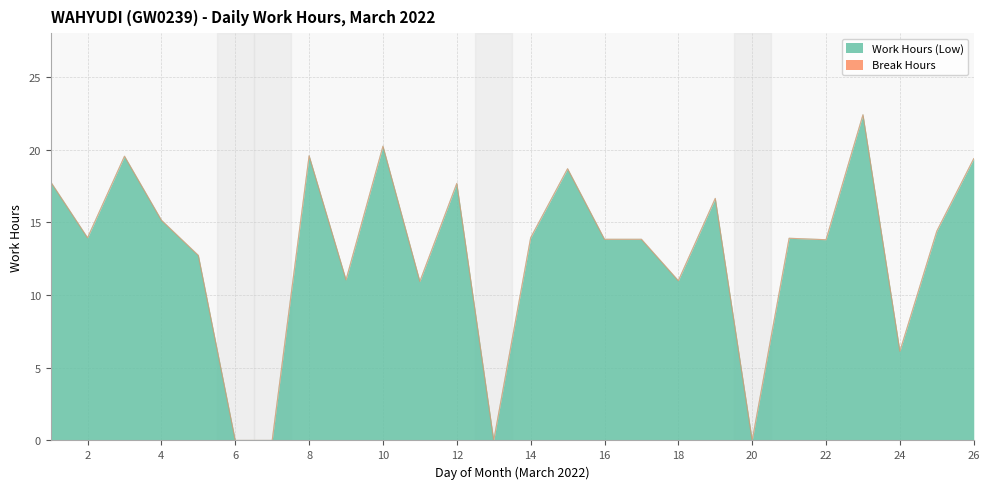

Is it true that the value at 18 is 6.4?

False